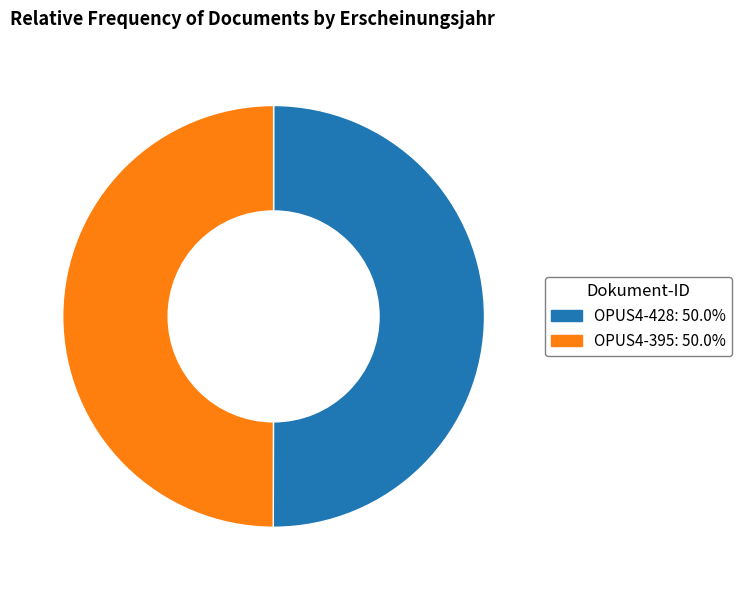

How many segments does this pie chart have?

2